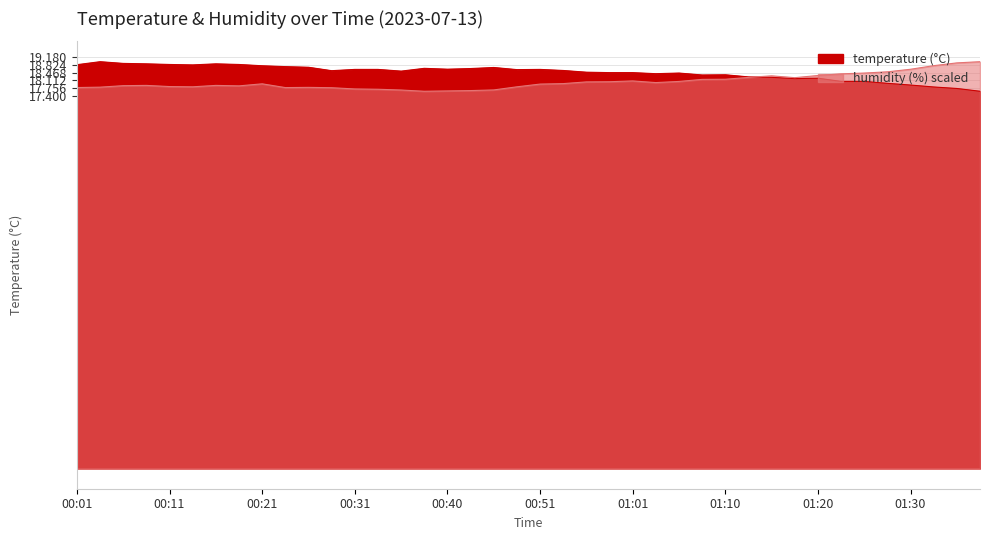

Read the value at 01:33.

17.8